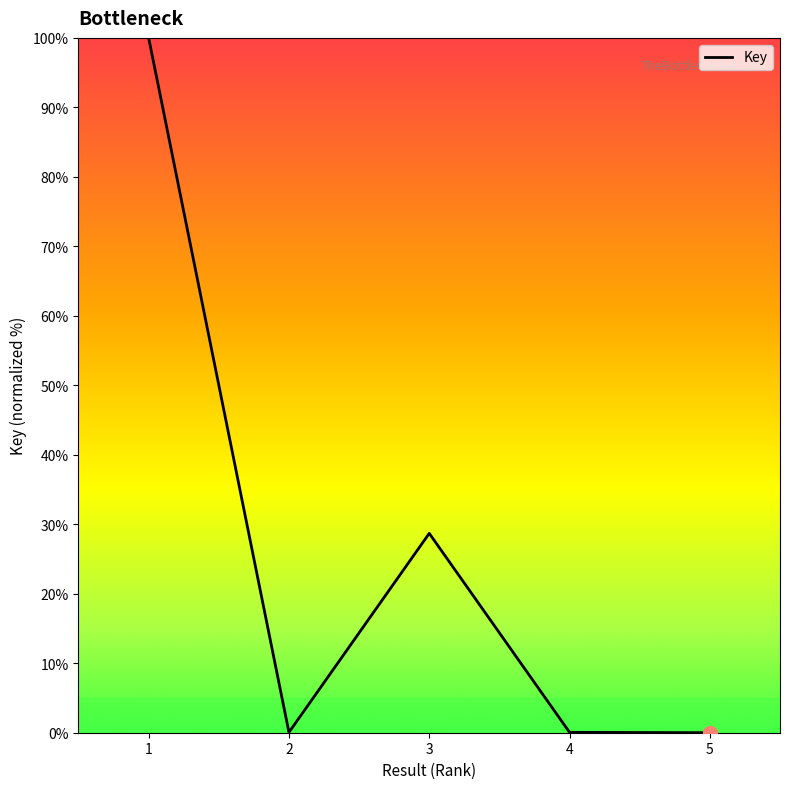

True or false: the data has more than 1 interior local peaks.

False